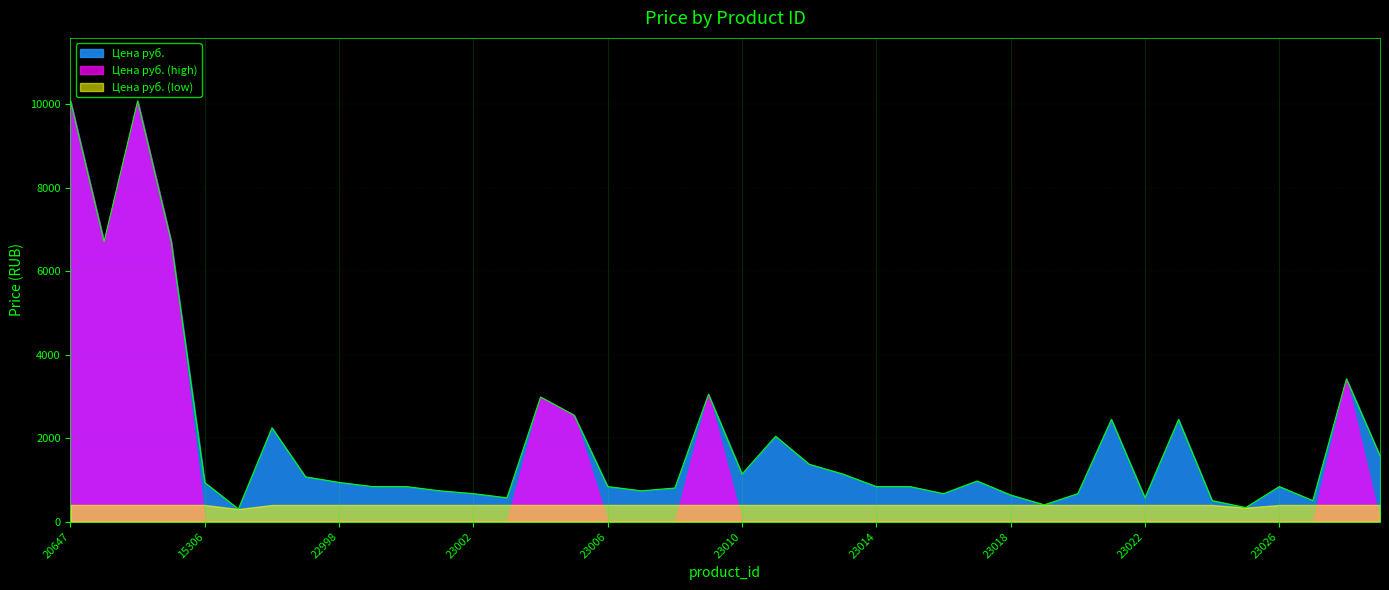

Is it true that the value at 23024 is 676?

False